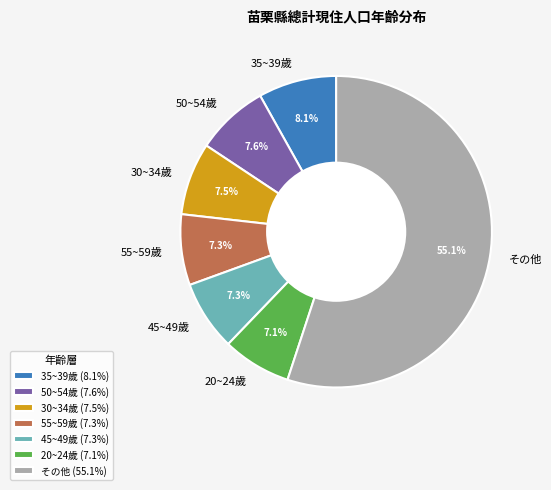

What portion of the pie excludes 20~24歲?

92.9%